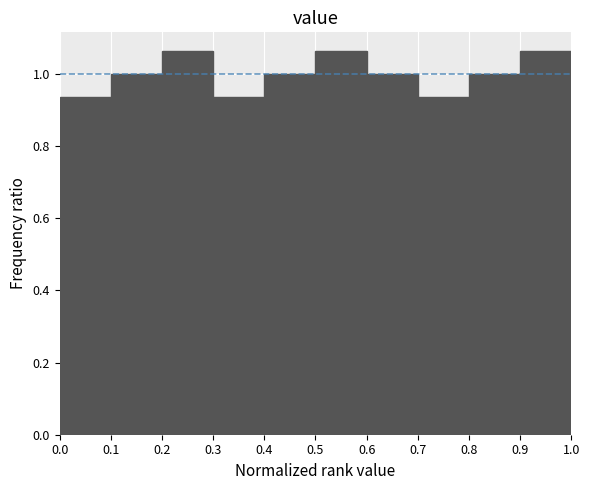

What is the height of the bar covering 0.6 to 0.7 on the x-axis? The values are not printed on the chart, so give them approximately, as read against the axis.

1.00